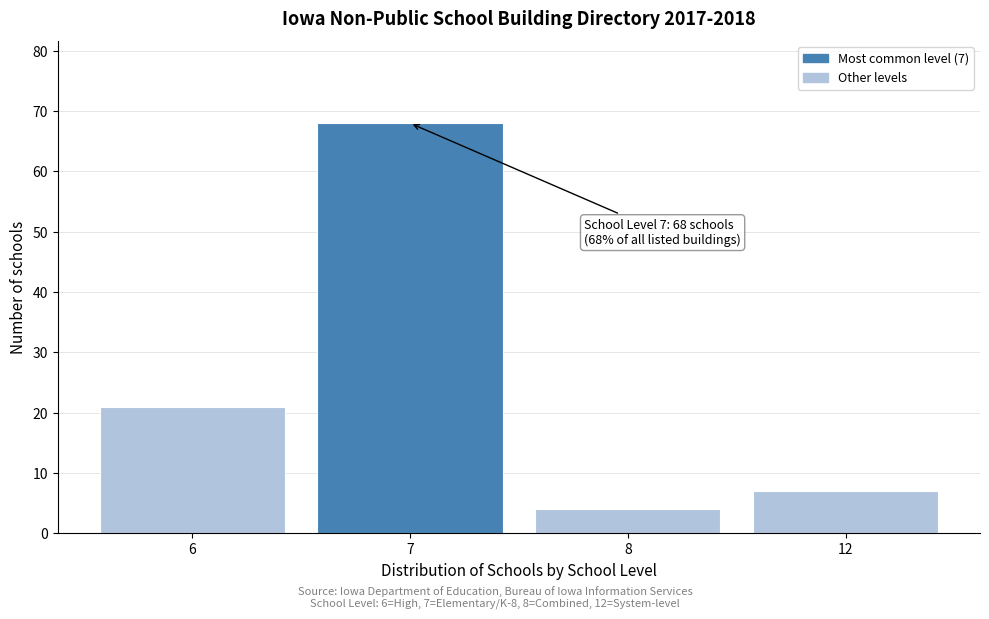

Reading right to left, transcribe all the data shown in this chart.

12=7	8=4	7=68	6=21